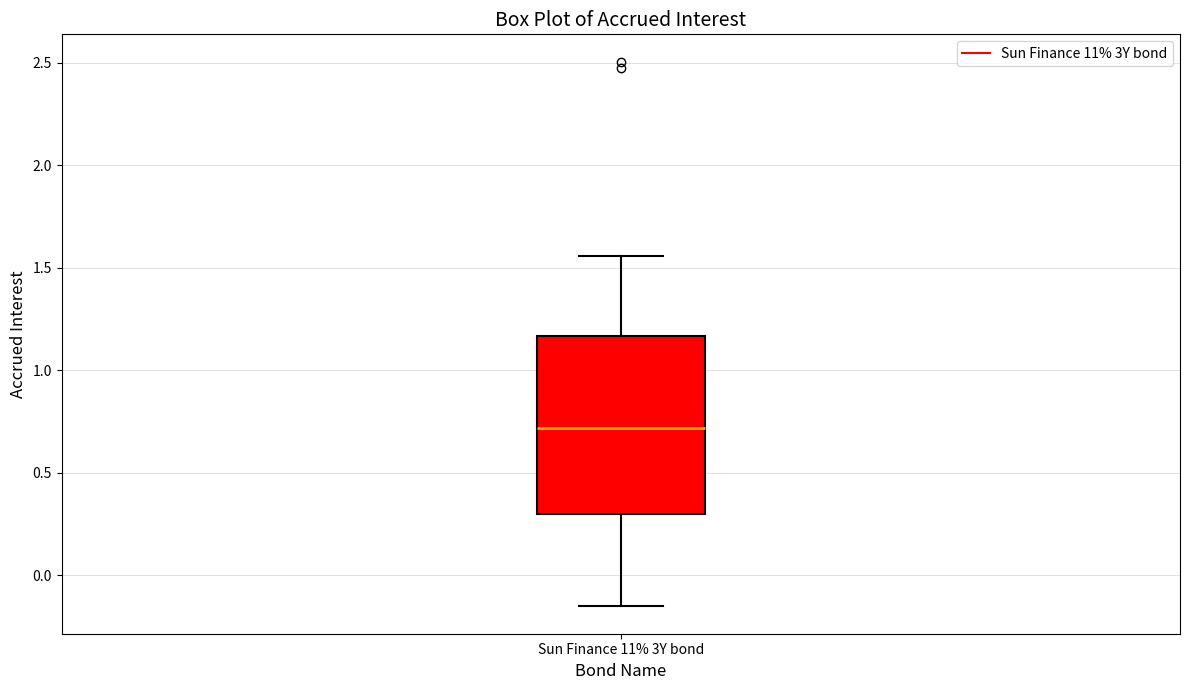

Read this box plot against the y-axis: the position of the median line, the range covered by the box, and the ends of both whiskers. The values are not printed on the chart, so give them approximately, as read against the axis.

median 0.70, box 0.30 to 1.15, whiskers -0.15 to 1.55